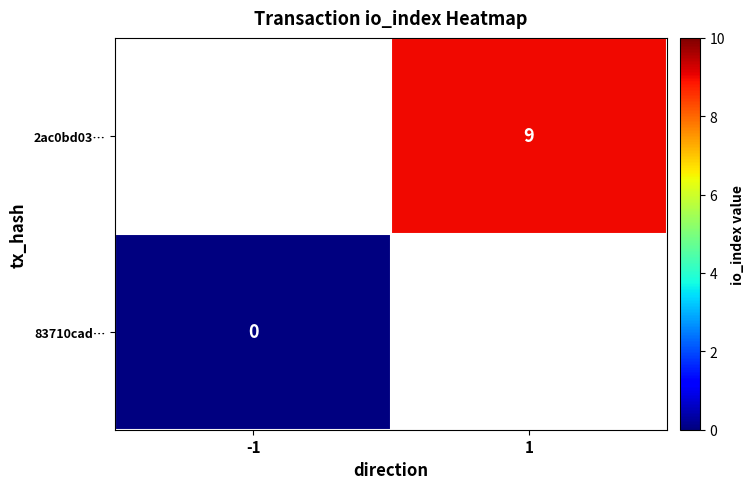

Rank the categories by 83710cad… value from highest to lowest.

-1, 1